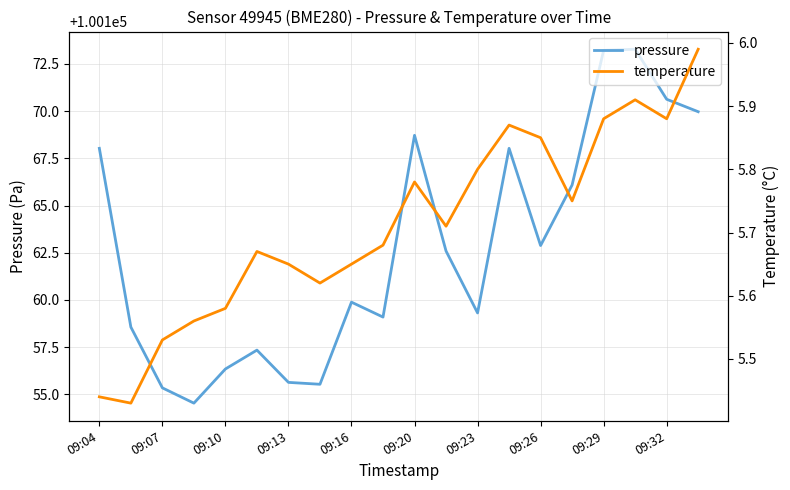

In pressure, how many points are lower than both neighbors (excluding endpoints)?

5